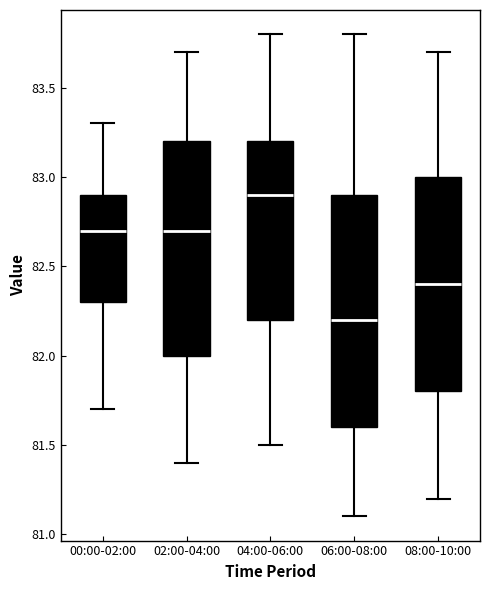

Which box's median line is the highest?

04:00-06:00